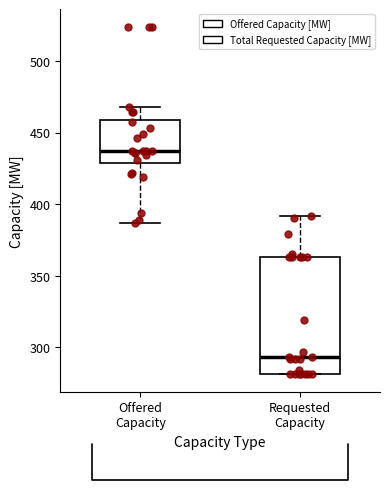

Where is the lower edge of the box for Offered Capacity on the y-axis? The values are not printed on the chart, so give them approximately, as read against the axis.

430